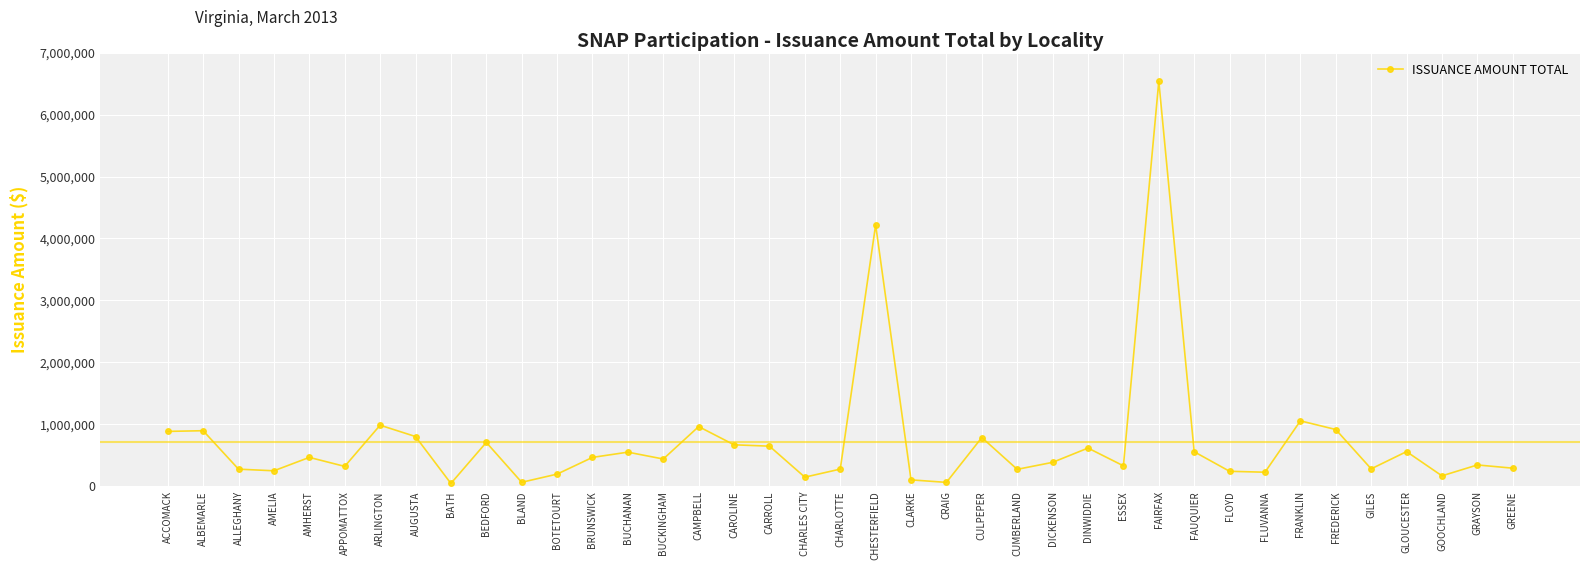

What is the greatest value displayed?

6536205